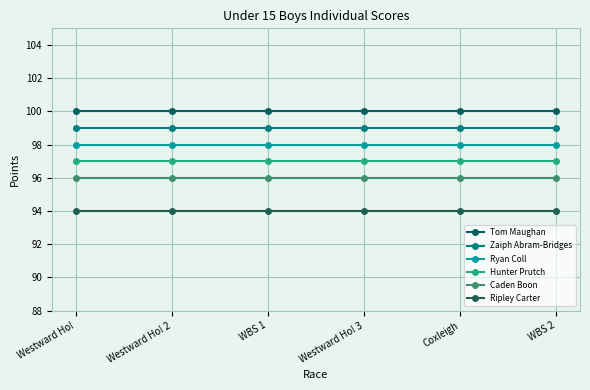

What is the average value of the Zaiph Abram-Bridges series?

99